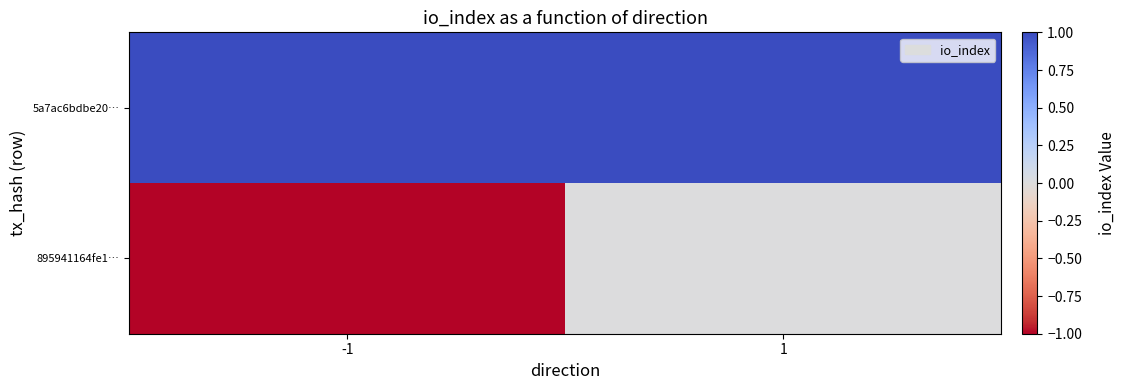

Reading left to right, transcribe all the data shown in this chart.

895941164fe1…: -1=-1	1=0
5a7ac6bdbe20…: -1=1	1=1